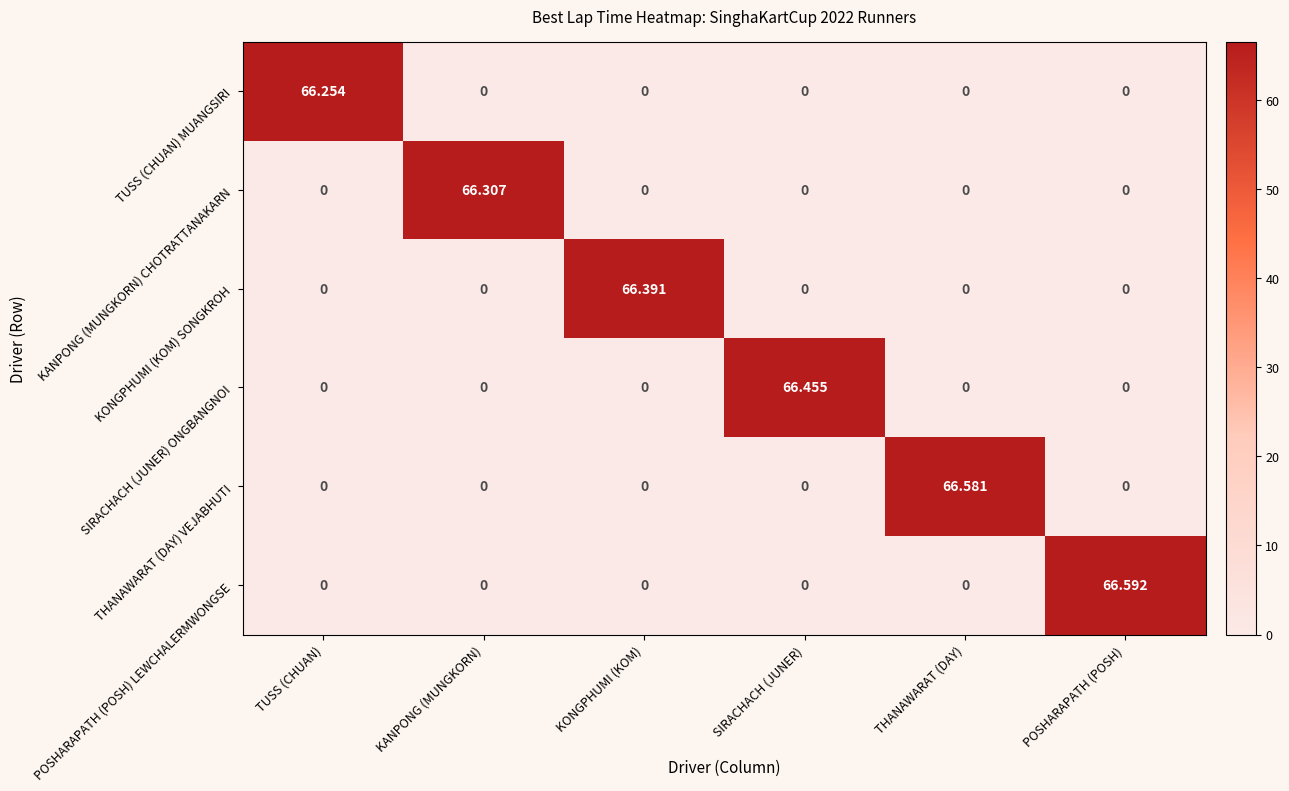

Which series has the widest spread of values?

POSHARAPATH (POSH) LEWCHALERMWONGSE